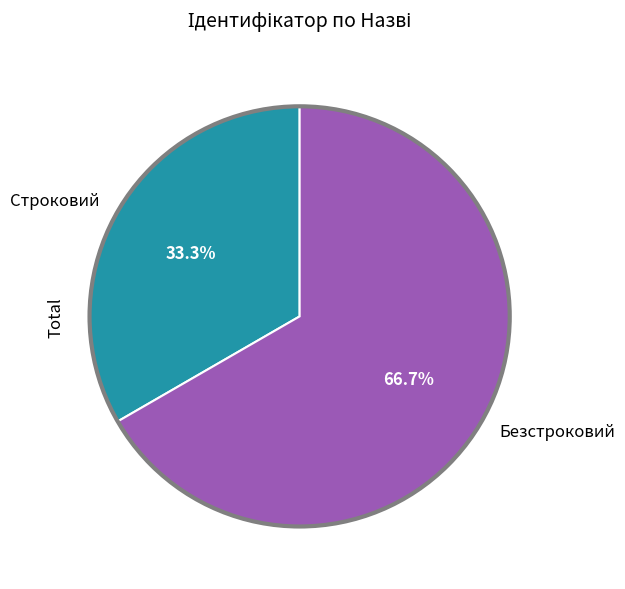

What percentage is the Безстроковий slice, to the nearest percent?

67%